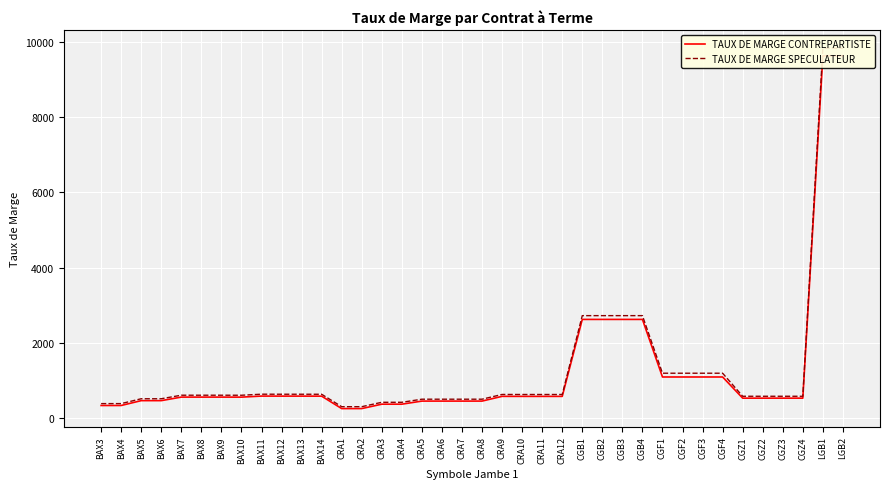

What is the label of the 27th point from the right?

BAX14